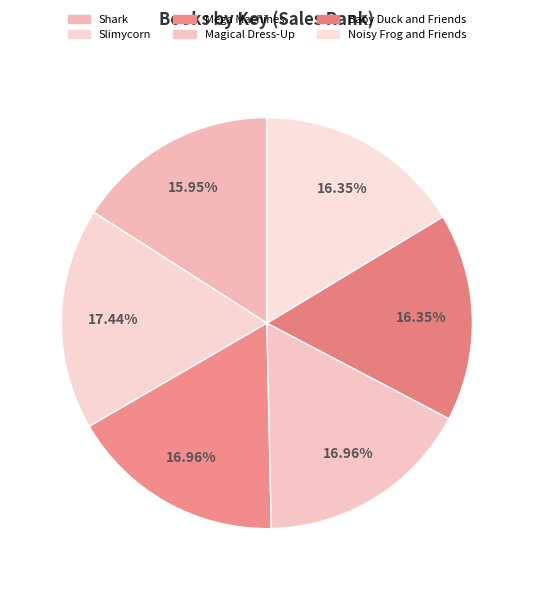

To the nearest percent, what is the difference between the largest and smallest slice percentages?

1%